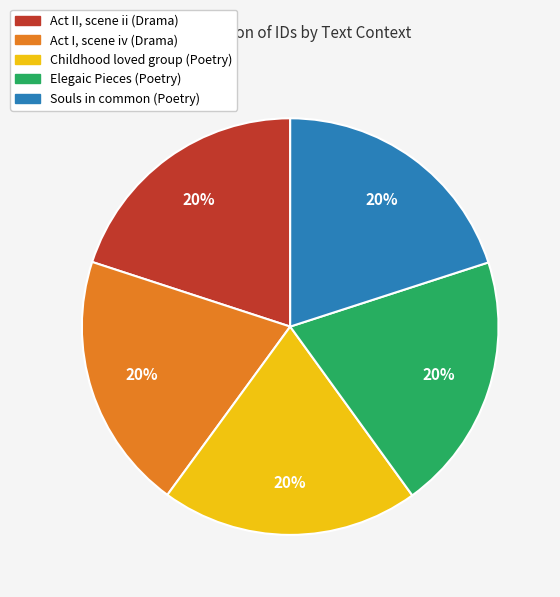

Combined, do Act II, scene ii (Drama) and Souls in common (Poetry) account for over 50%?

No